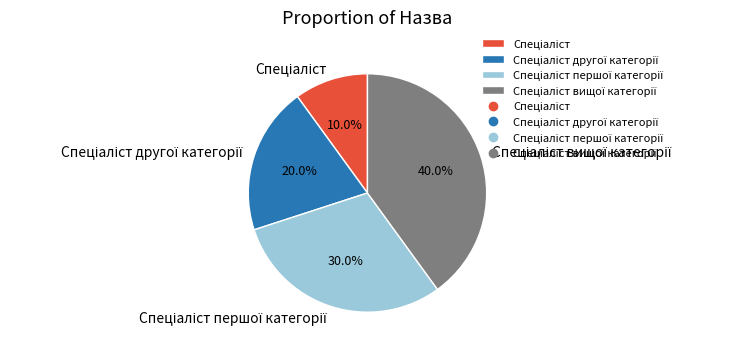

Is there a majority slice in this chart?

No